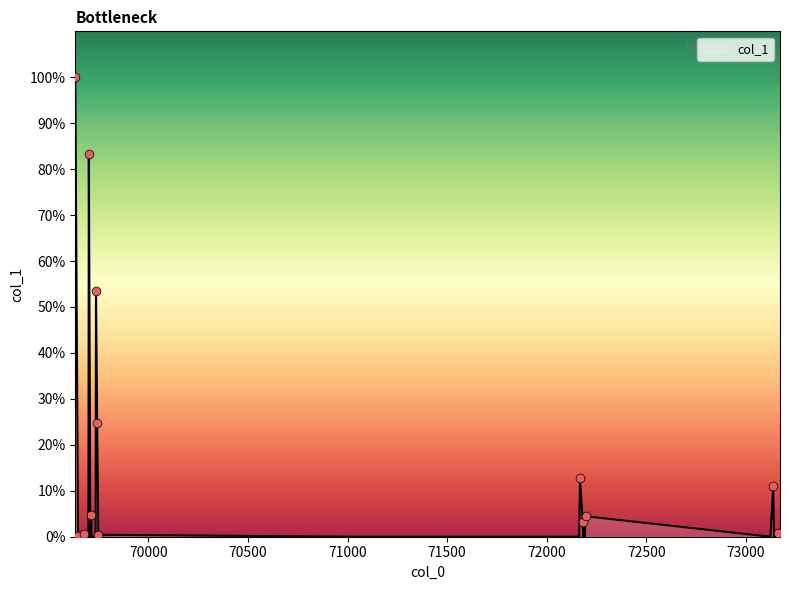

What is the difference between the maximum and minimum values?

100.0